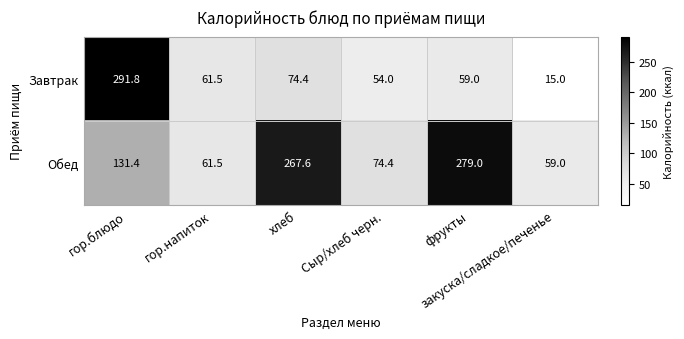

What is the sum of all Обед values?

872.9